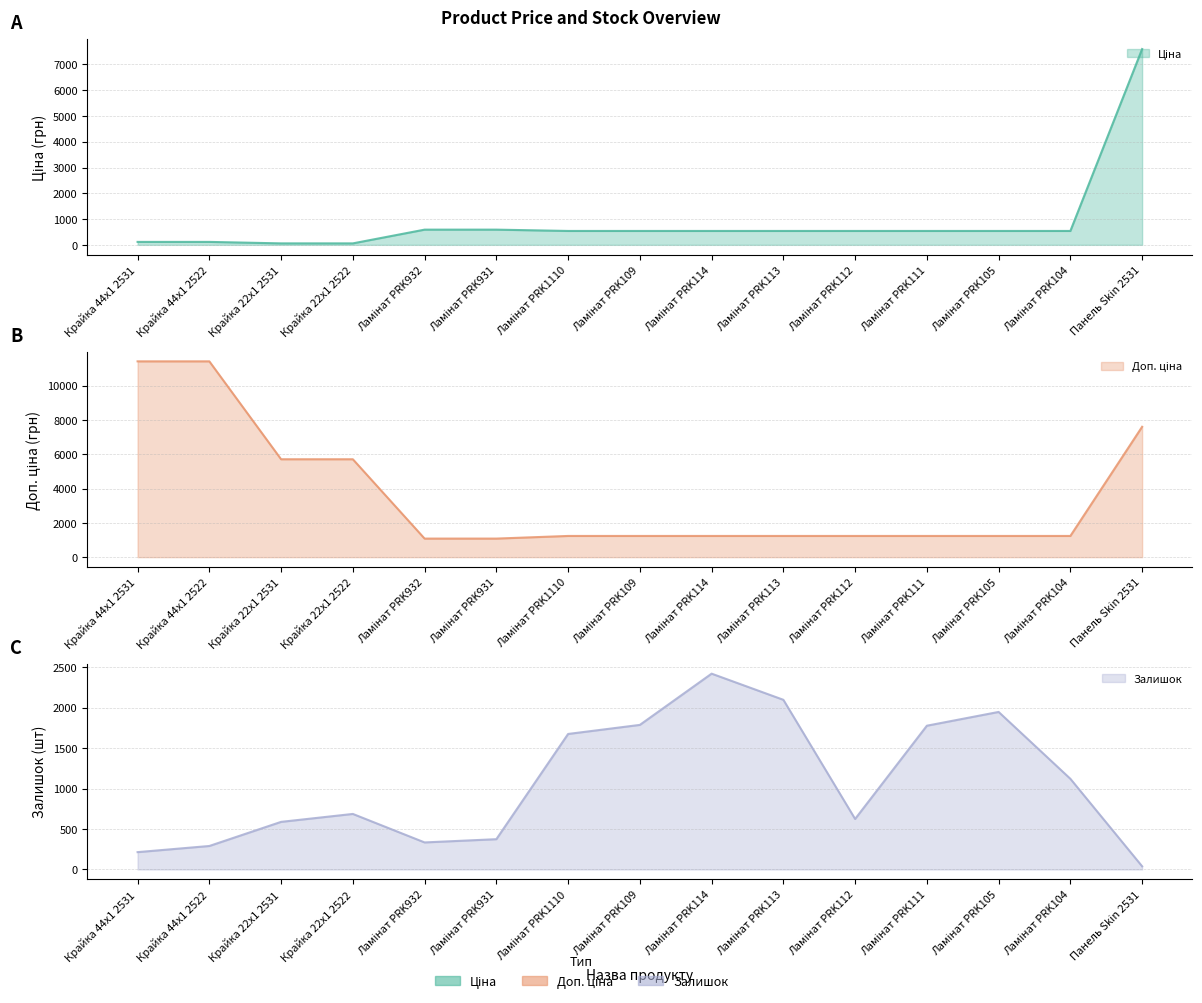

At which category does the chart reach its peak across all series?

Крайка 44x1 2531